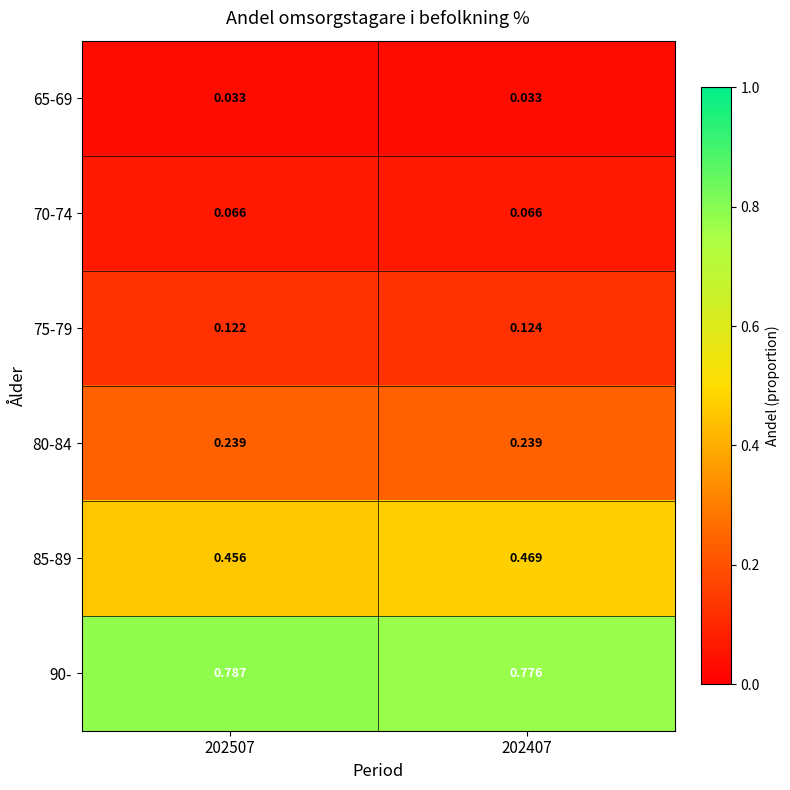

Is the value of 70-74 at 202407 greater than the value of 85-89 at 202507?

No